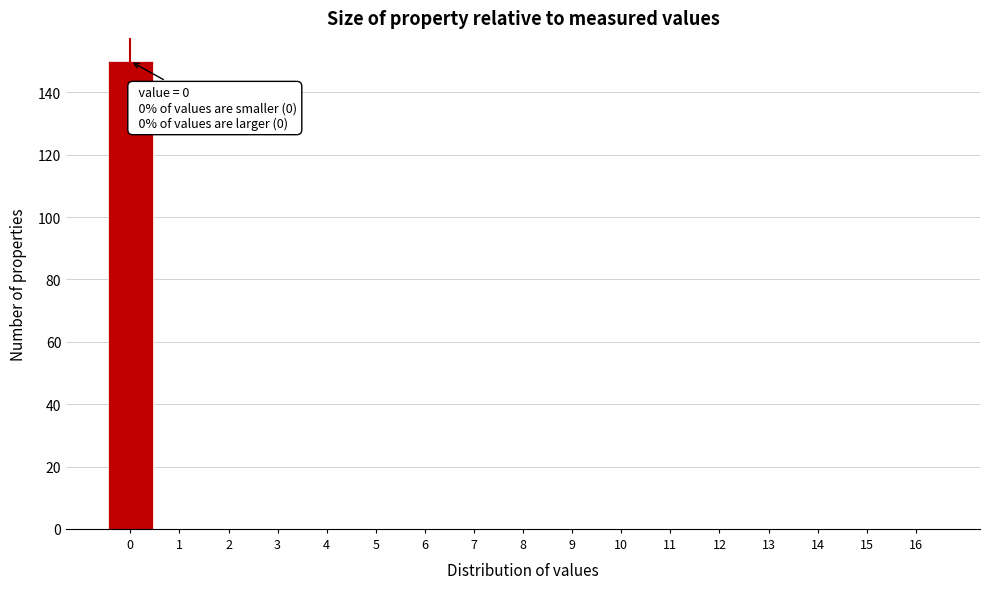

Reading right to left, extract all data points from this chart.

16=0	15=0	14=0	13=0	12=0	11=0	10=0	9=0	8=0	7=0	6=0	5=0	4=0	3=0	2=0	1=0	0=150